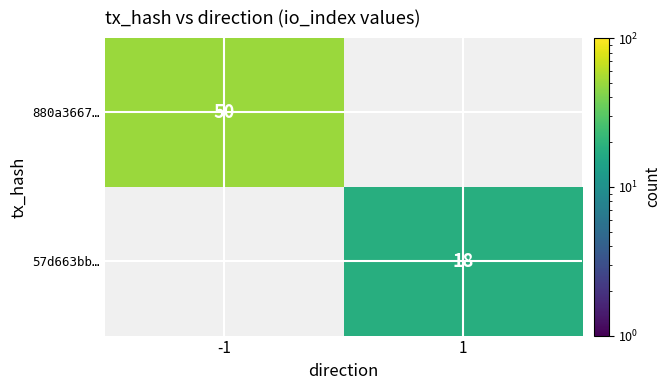

At how many categories does at least one series exceed 37?

1